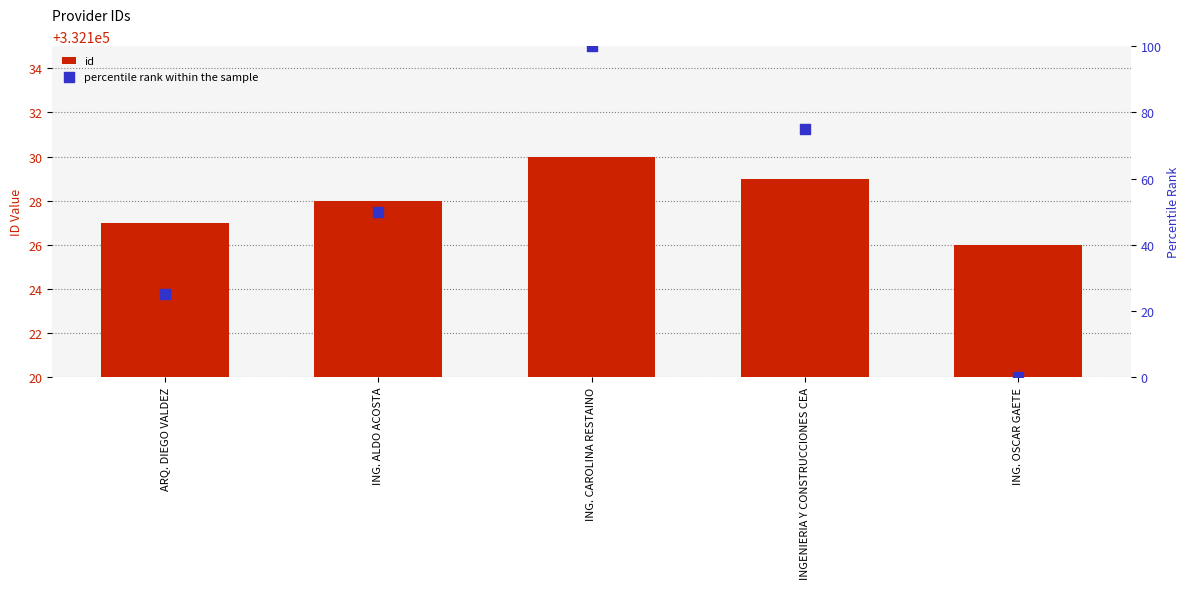

Is the value of id at ING. ALDO ACOSTA greater than the value of percentile rank within the sample at ING. ALDO ACOSTA?

Yes